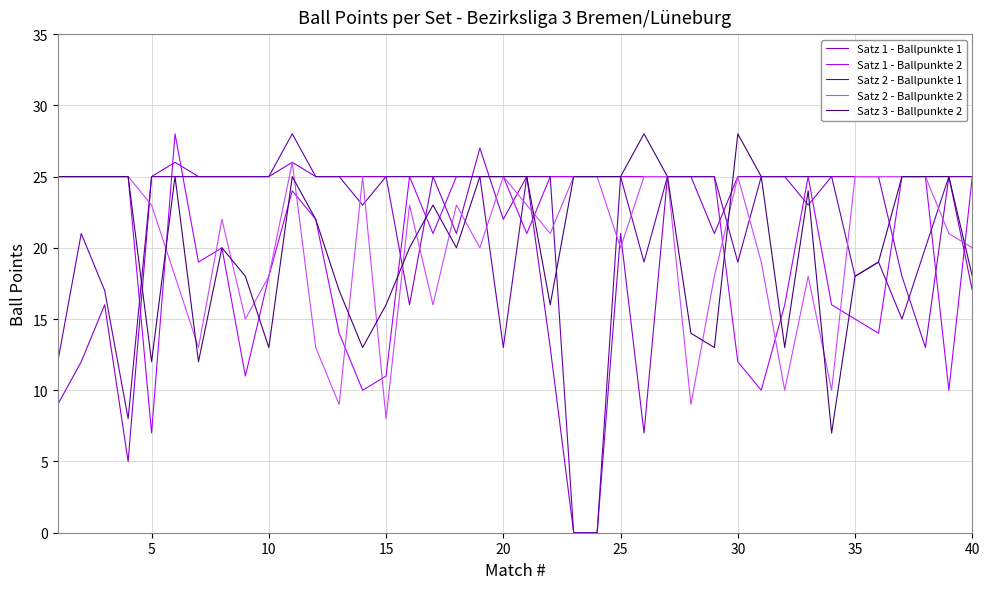

Does the chart have visible grid lines?

Yes